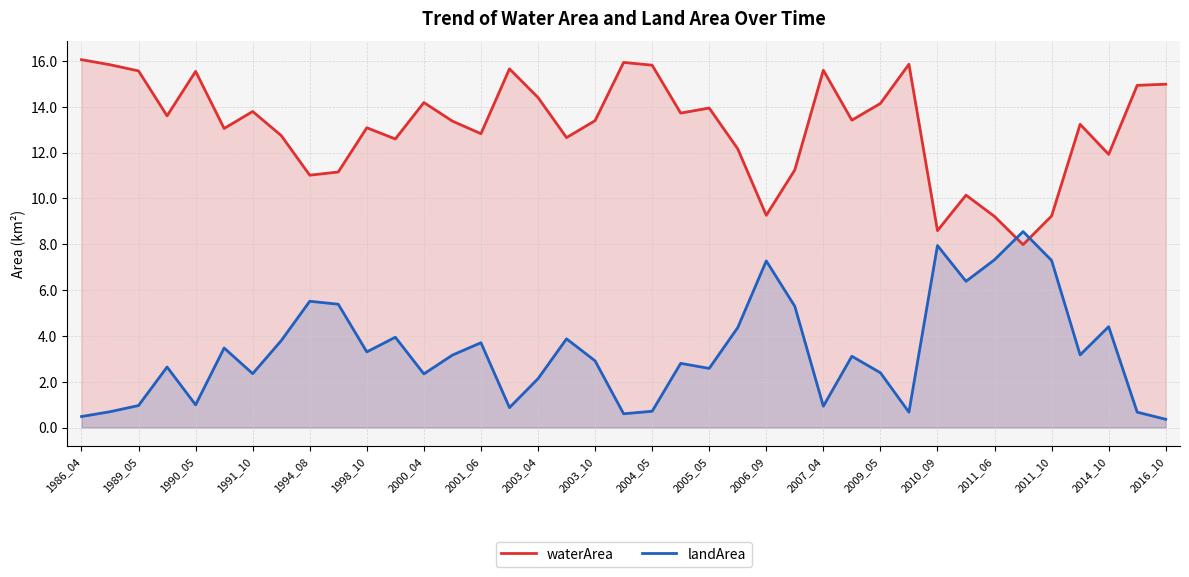

What is the total value across all series at 2004_05?

16.5